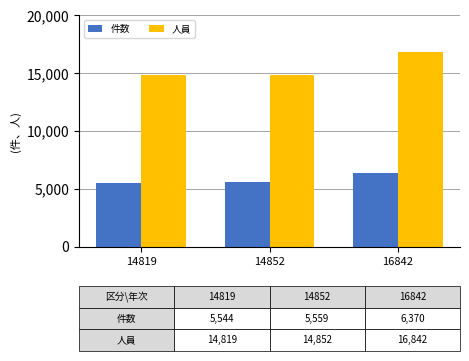

What are all the series names shown in the legend?

件数, 人員